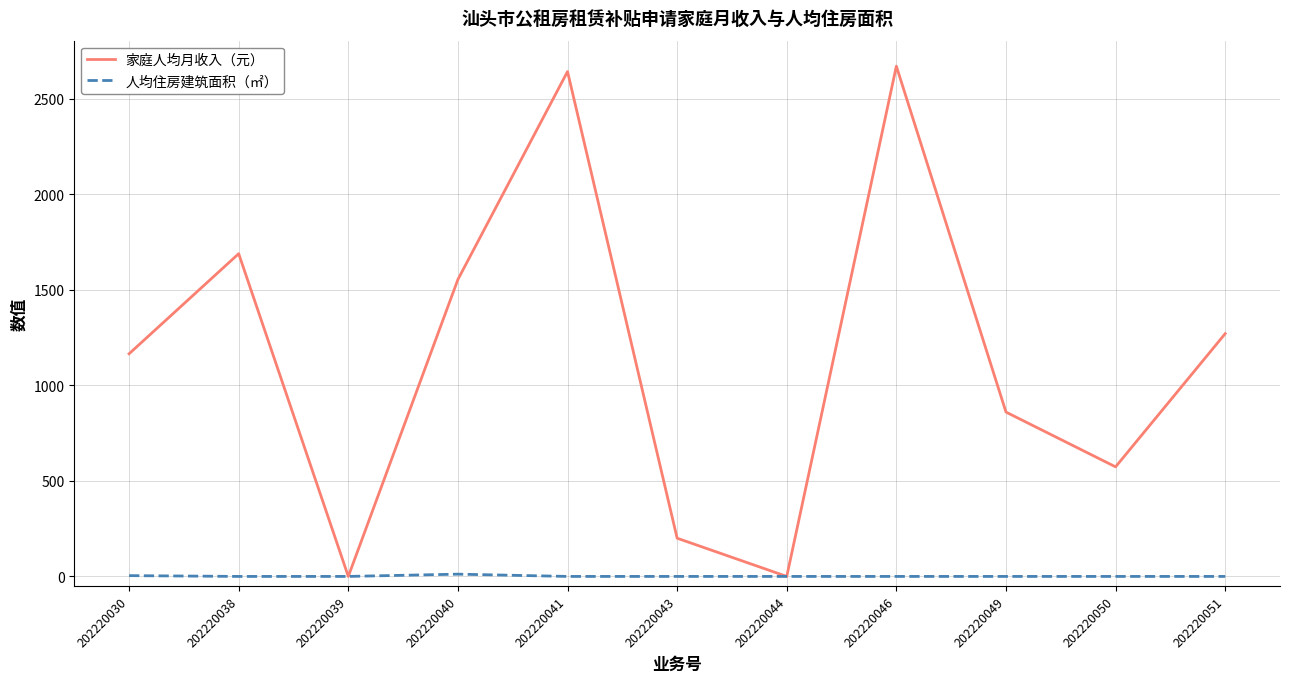

The 家庭人均月收入（元） series shows 0.0 at 202220039. True or false?

True